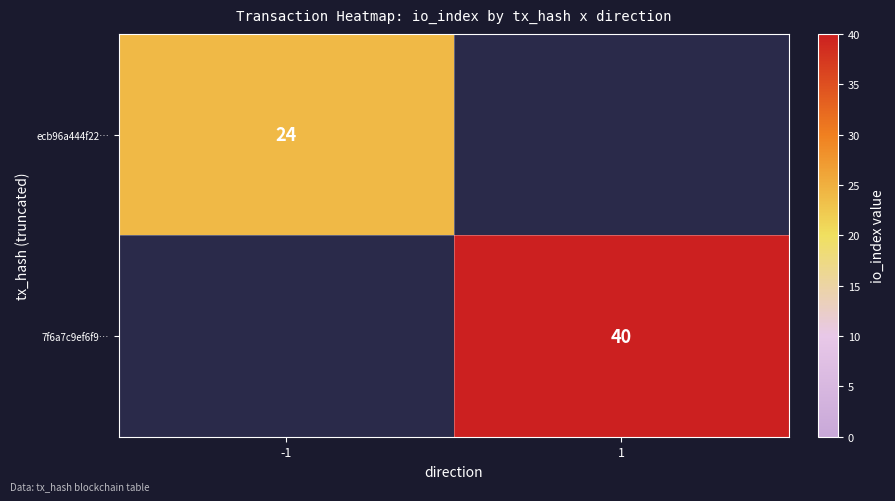

Is it true that ecb96a444f22… equals 33 at -1?

False